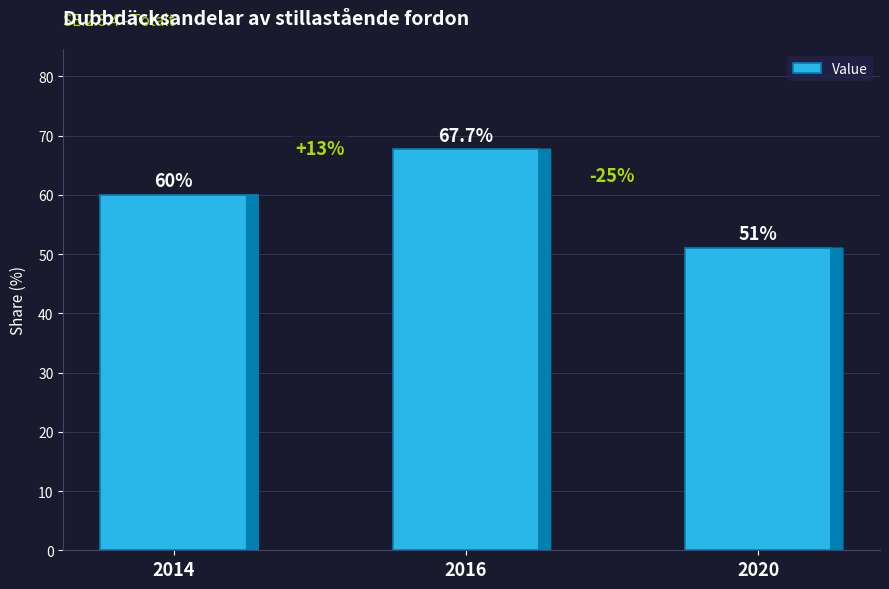

The chart shows a value of 60.0 at 2014. True or false?

True